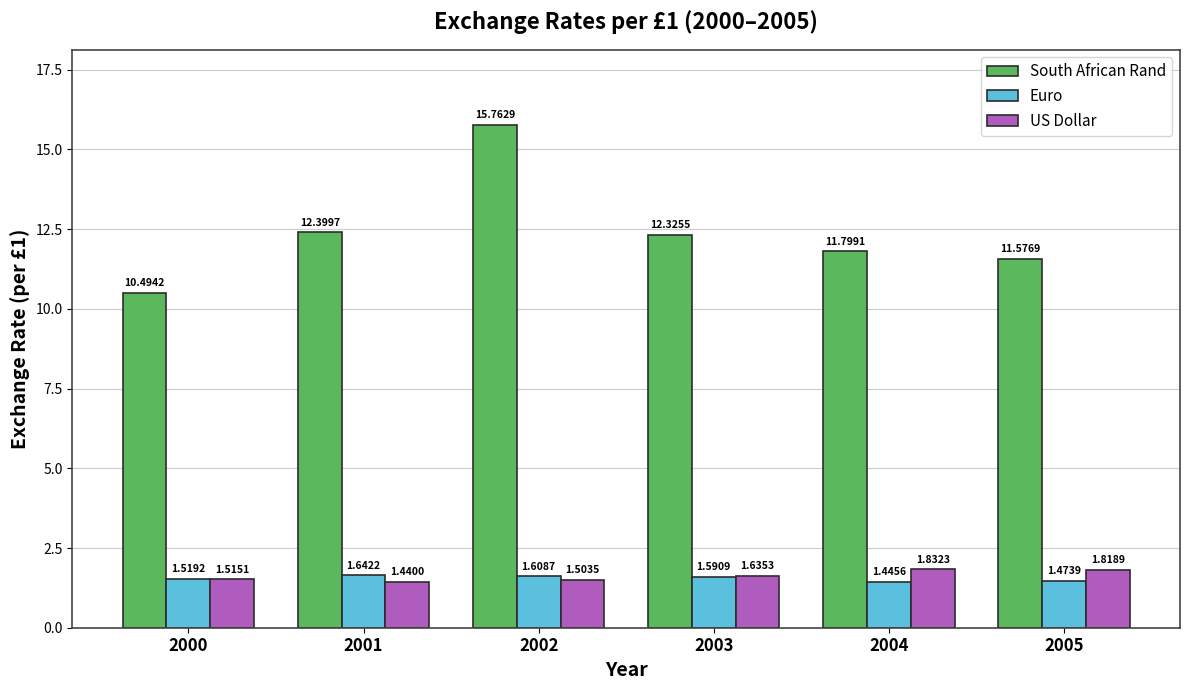

Rank the series at 2000 from lowest to highest value.

US Dollar, Euro, South African Rand